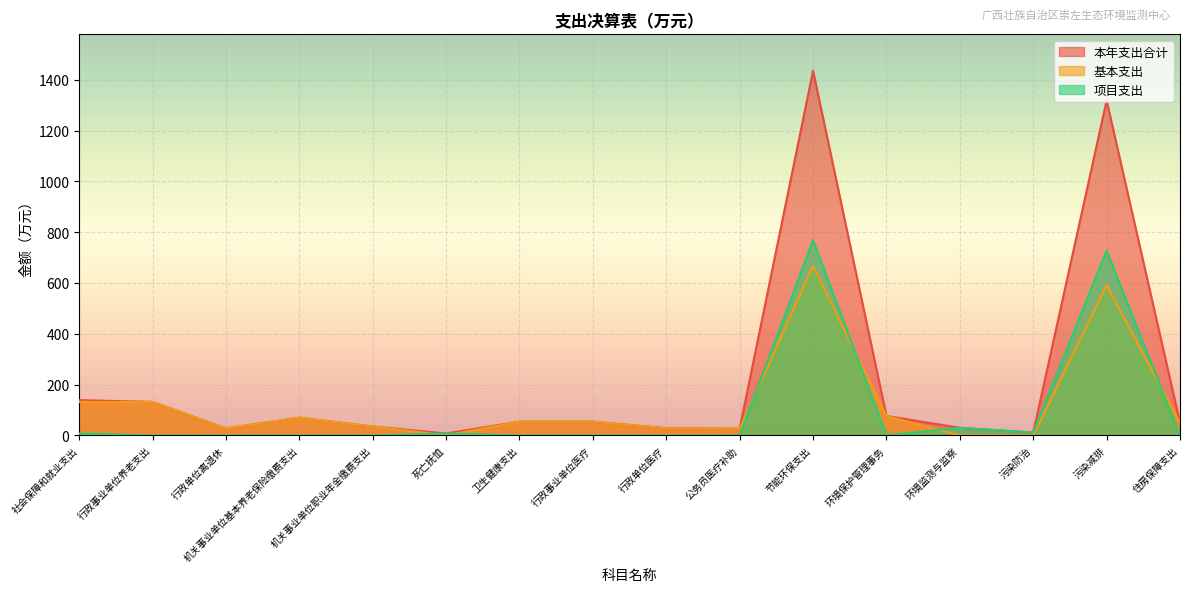

Reading right to left, what are all the values shown in this chart?

本年支出合计: 49.5	1318.6	11.1	29.6	76.3	1435.6	26.1	27.9	53.9	53.9	7.2	34.7	69.5	27.4	131.6	138.8
基本支出: 49.5	591.3	0.0	0.0	76.3	667.6	26.1	27.9	53.9	53.9	0.0	34.7	69.5	27.4	131.6	131.6
项目支出: 0.0	727.3	11.1	29.6	0.0	768.0	0.0	0.0	0.0	0.0	7.2	0.0	0.0	0.0	0.0	7.2